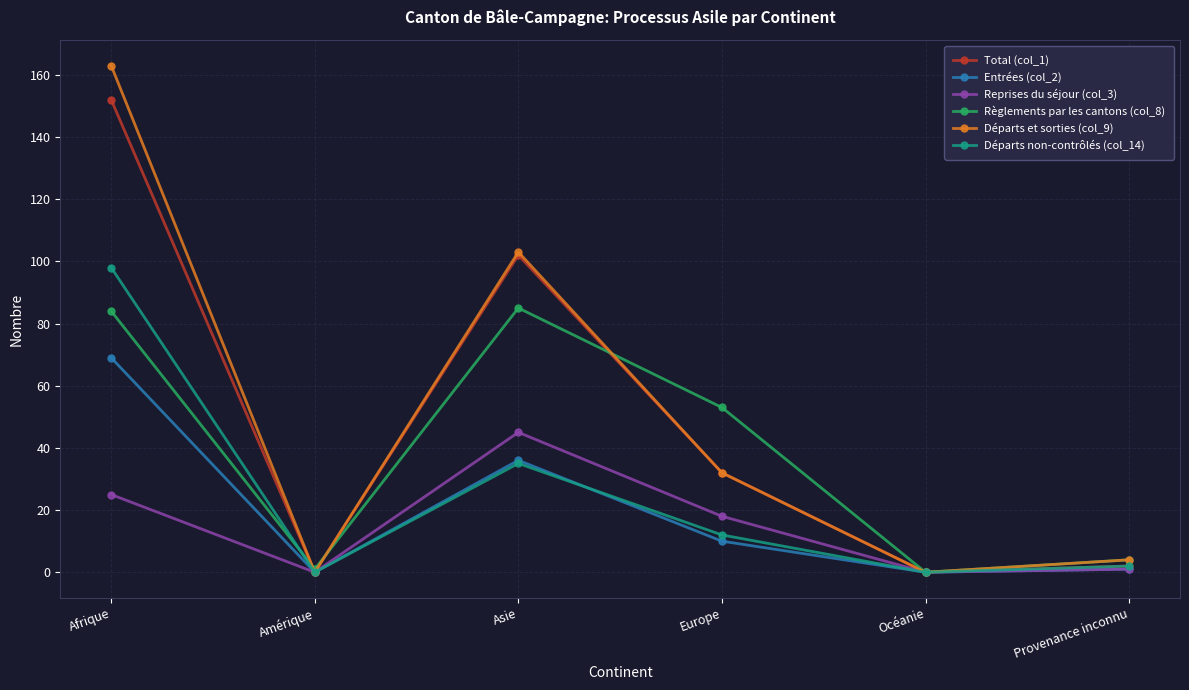

Where does the Règlements par les cantons (col_8) series first go above 53?

Afrique